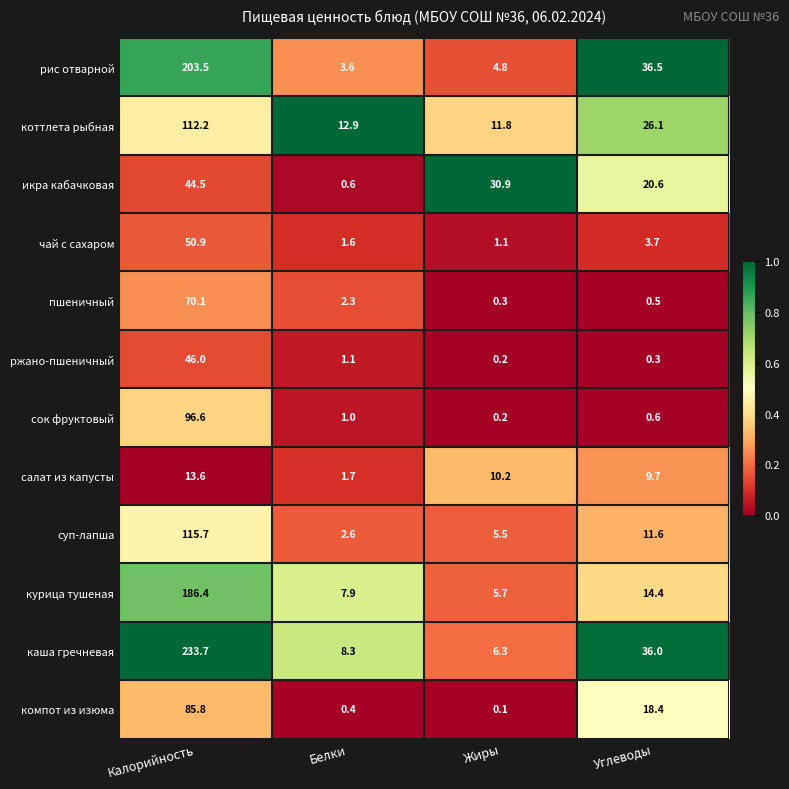

What is the highest value of the сок фруктовый series?

96.6